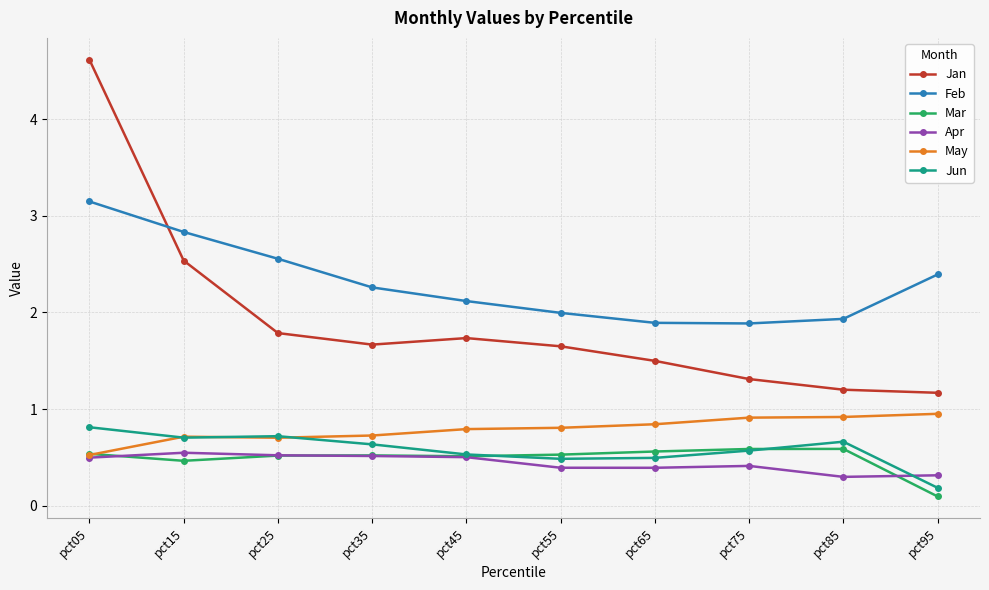

At which category is the sum across all series the highest?

pct05